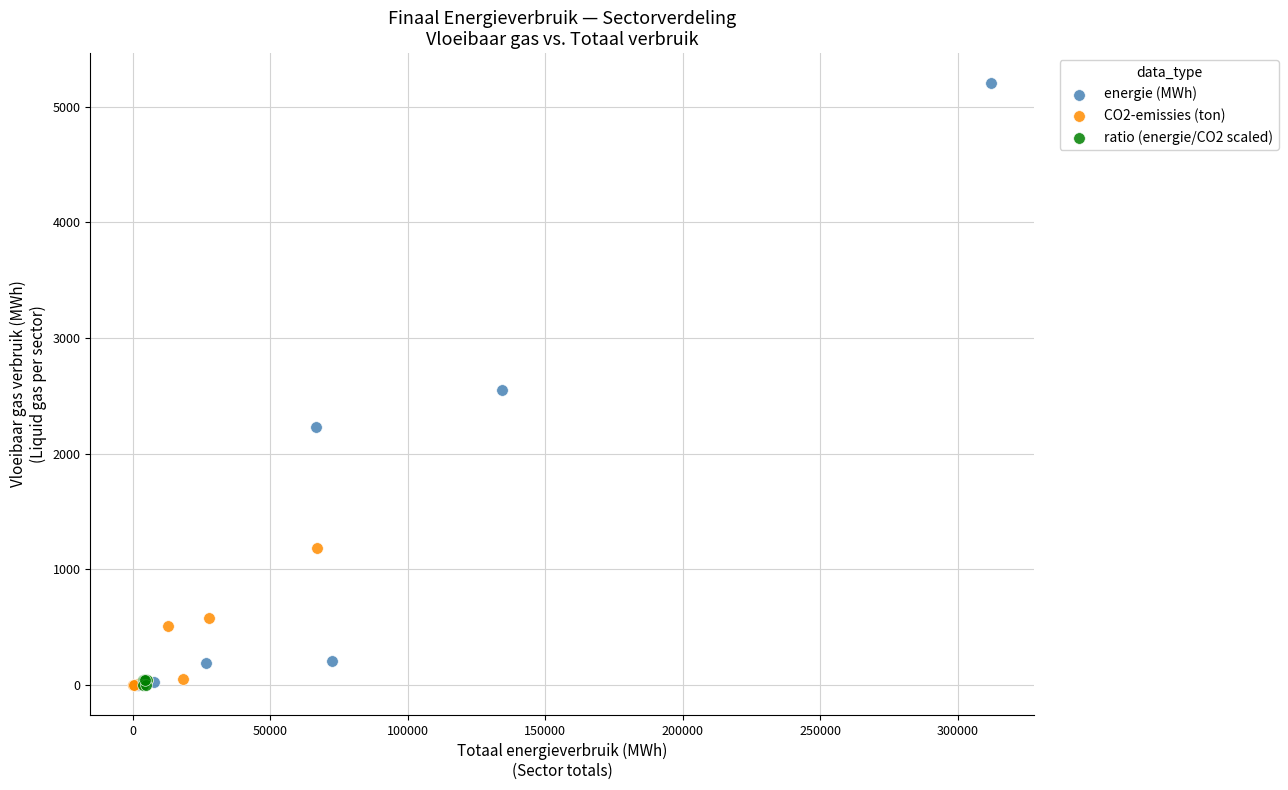

Which series has the widest spread of Y values?

energie (MWh)